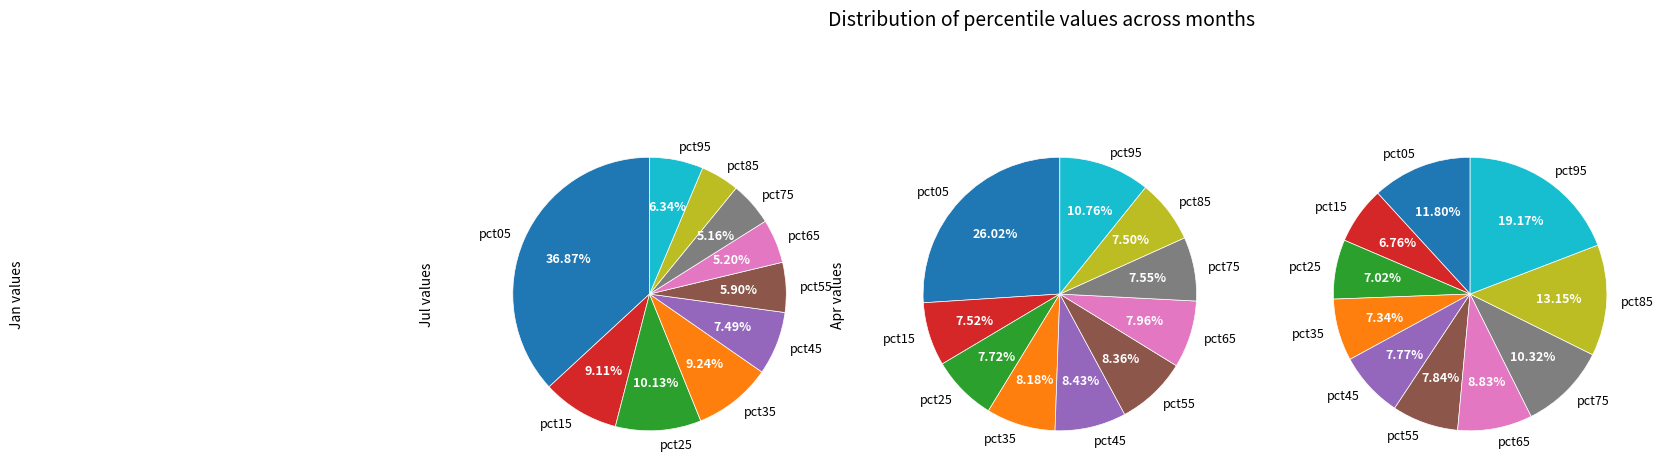

How many slices are in this pie chart?

10